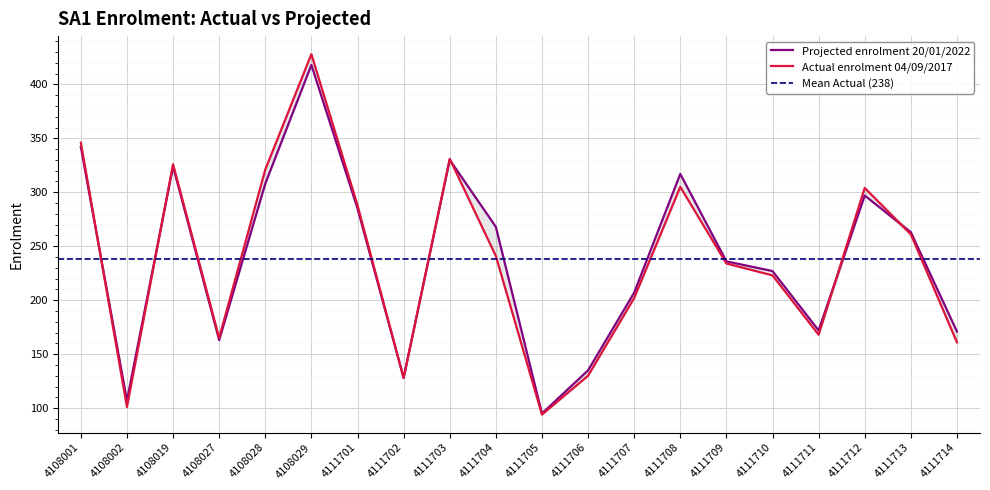

At which category does Projected enrolment 20/01/2022 reach its first local peak?

4108019